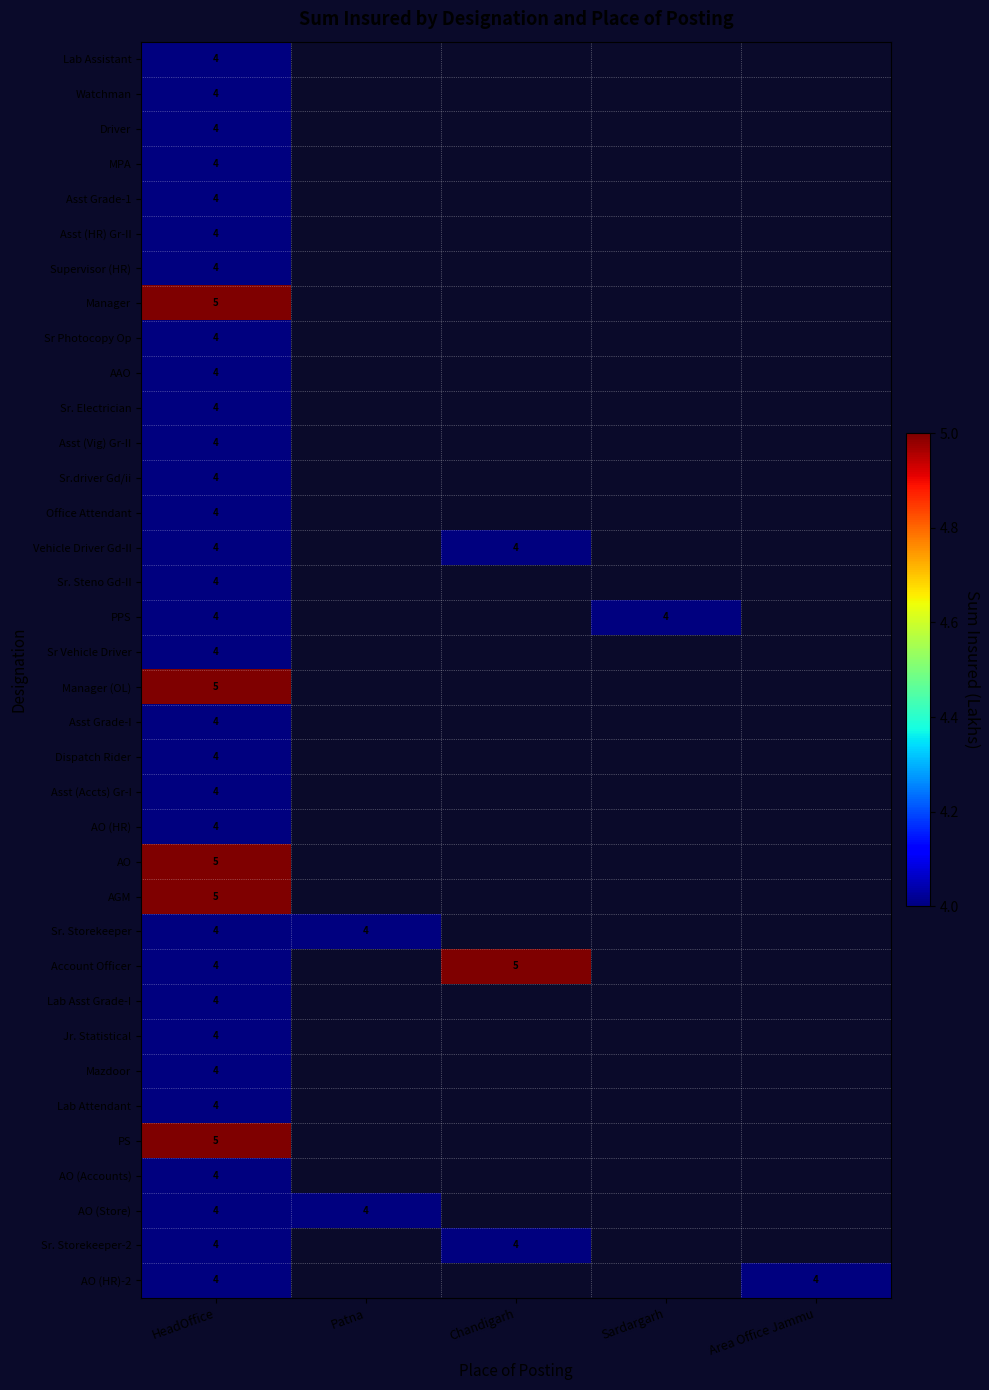

How many positive values does the Manager series have?

1